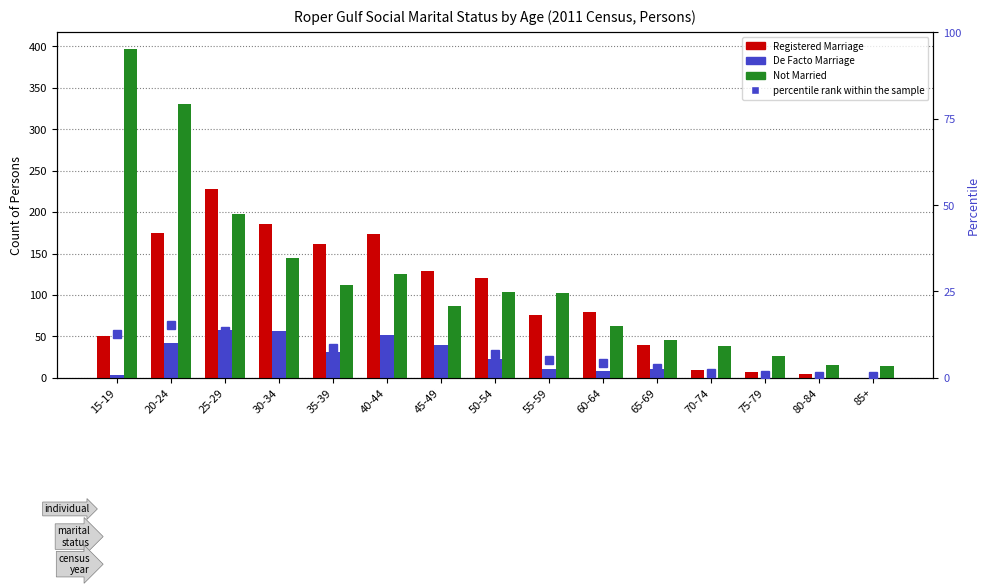

At which category is the sum across all series the highest?

20-24